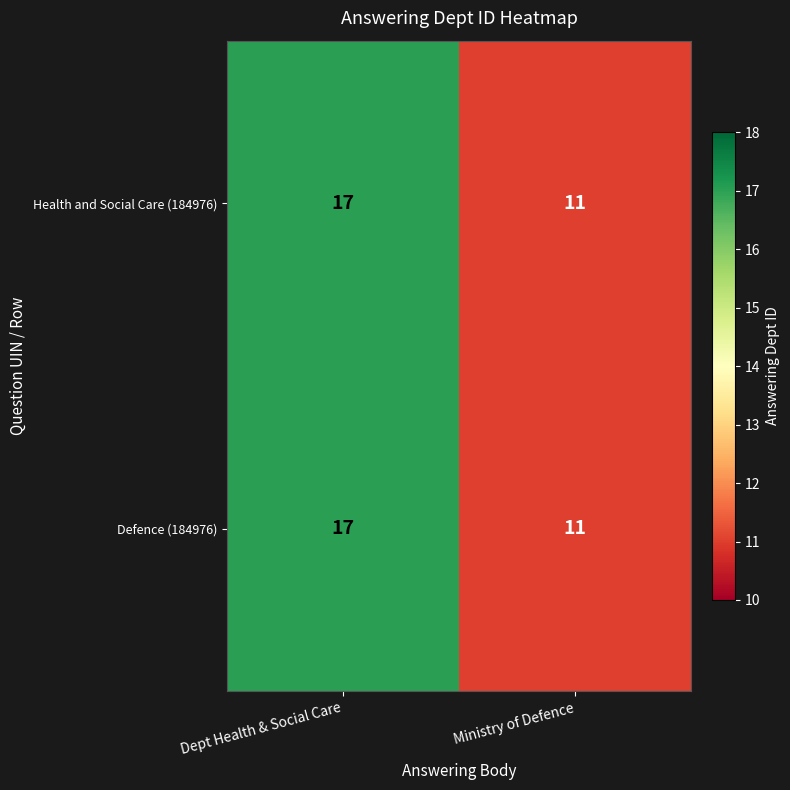

Reading left to right, list all the values displayed in this chart.

Health and Social Care (184976): Dept Health & Social Care=17	Ministry of Defence=11
Defence (184976): Dept Health & Social Care=17	Ministry of Defence=11